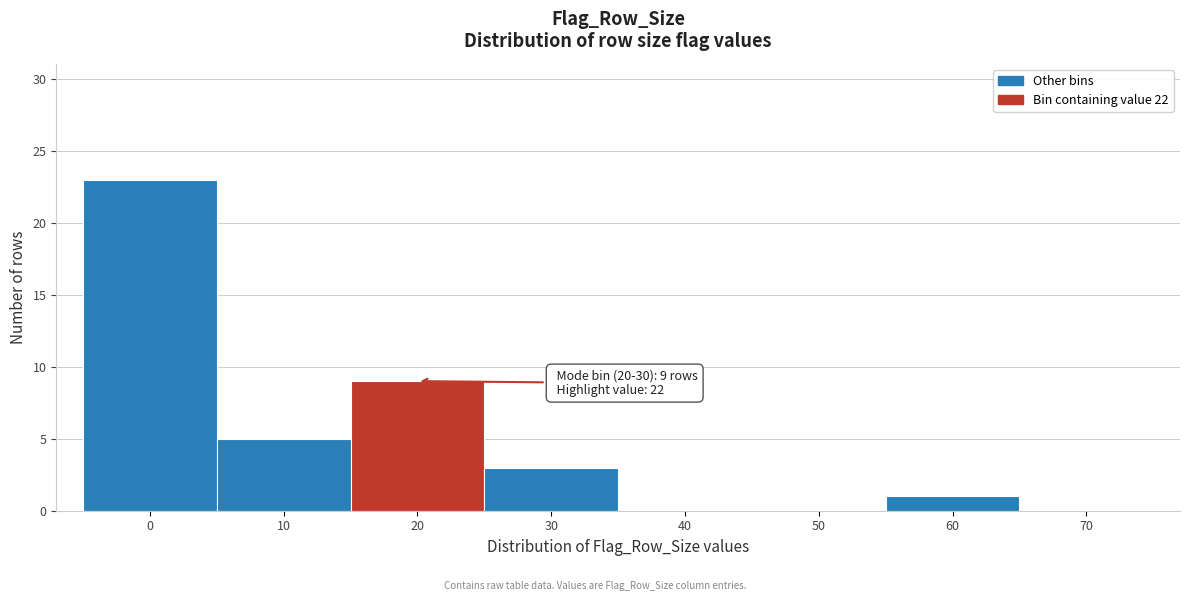

Reading left to right, extract all data points from this chart.

0=23	10=5	20=9	30=3	40=0	50=0	60=1	70=0